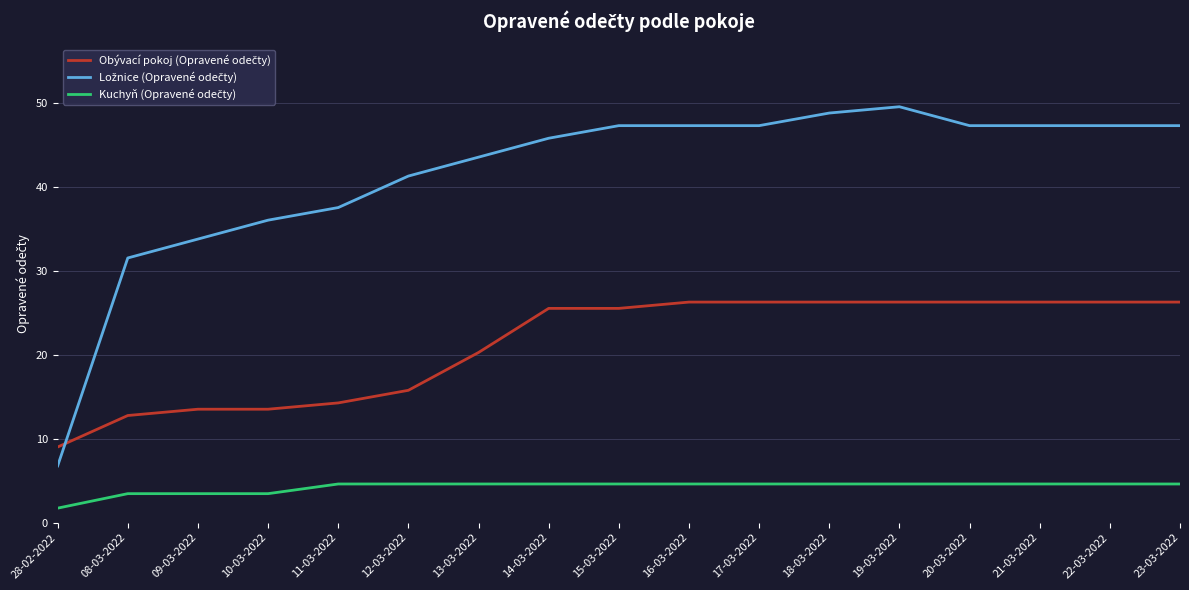

What position from the left is 23-03-2022?

17